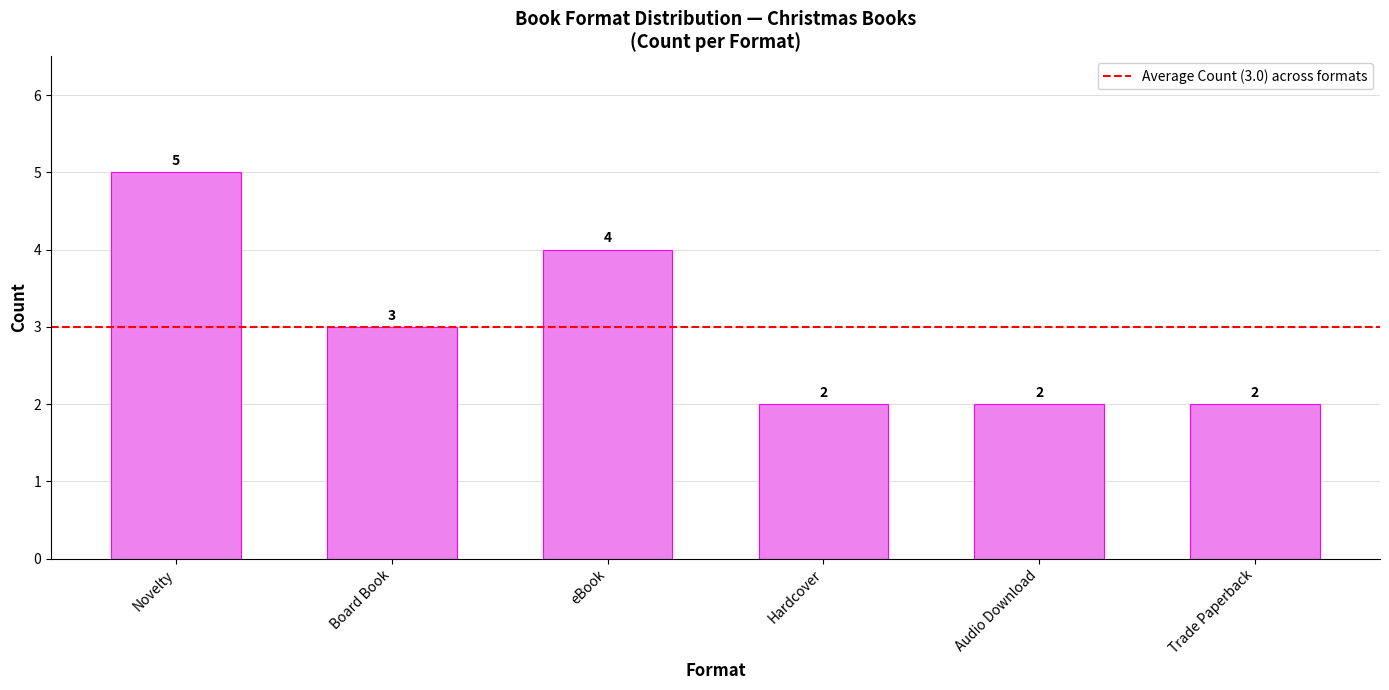

At which label does the data first exceed 3?

Novelty